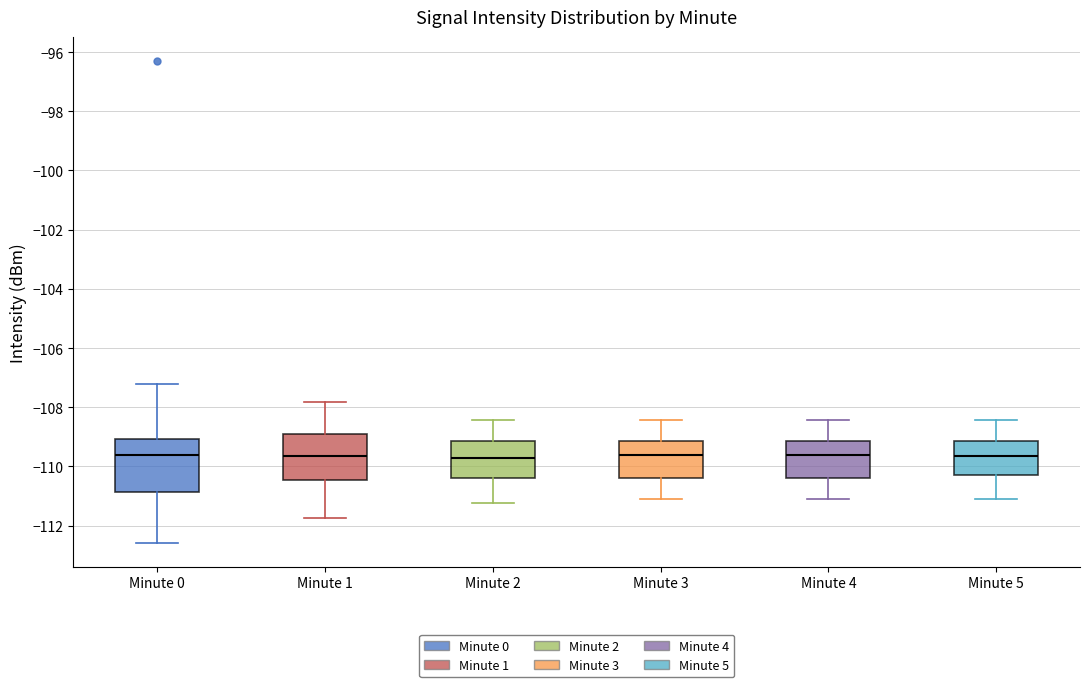

Reading left to right, transcribe this box plot: for each box, give where its median line is, the range the box spans, and where its two whiskers end, as read against the y-axis. The values are not printed on the chart, so give them approximately, as read against the axis.

Minute 0: median -109.6, box -110.8 to -109.0, whiskers -112.6 to -107.2
Minute 1: median -109.6, box -110.4 to -109.0, whiskers -111.8 to -107.8
Minute 2: median -109.8, box -110.4 to -109.2, whiskers -111.2 to -108.4
Minute 3: median -109.6, box -110.4 to -109.2, whiskers -111.0 to -108.4
Minute 4: median -109.6, box -110.4 to -109.2, whiskers -111.0 to -108.4
Minute 5: median -109.6, box -110.2 to -109.2, whiskers -111.0 to -108.4